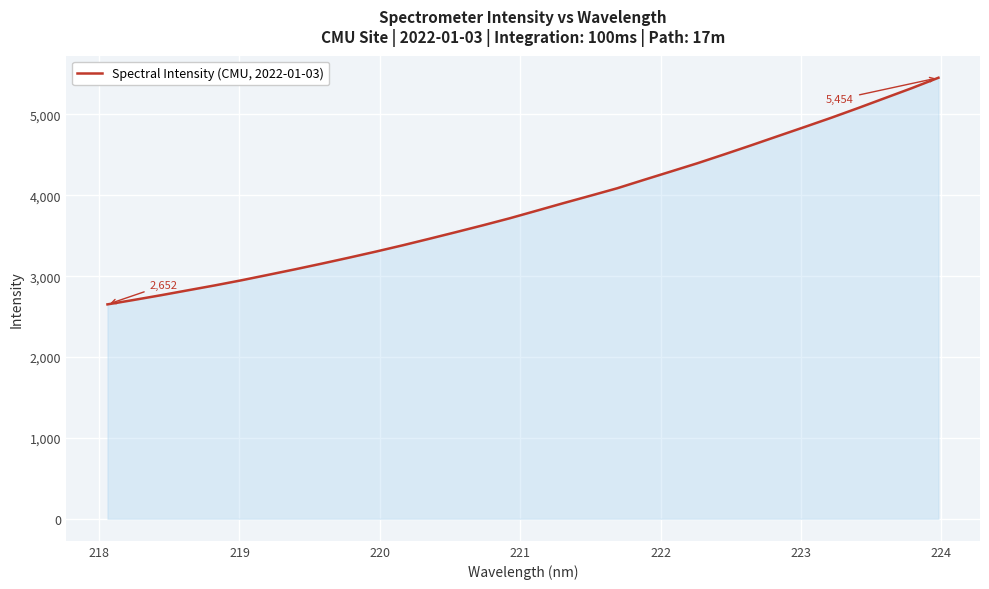

What is the maximum value shown in the chart?

5454.4